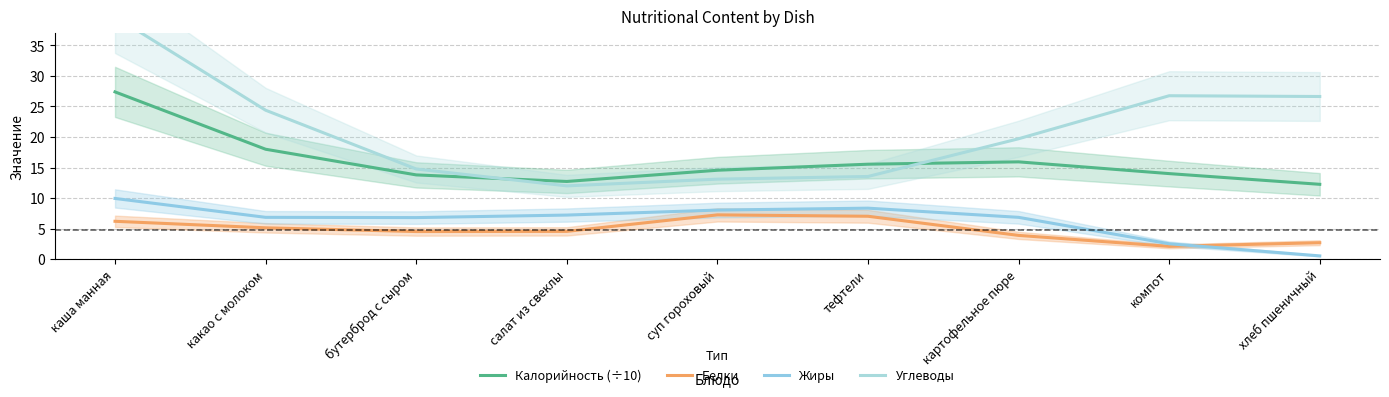

Where is Белки nearest to the value 4?

картофельное пюре